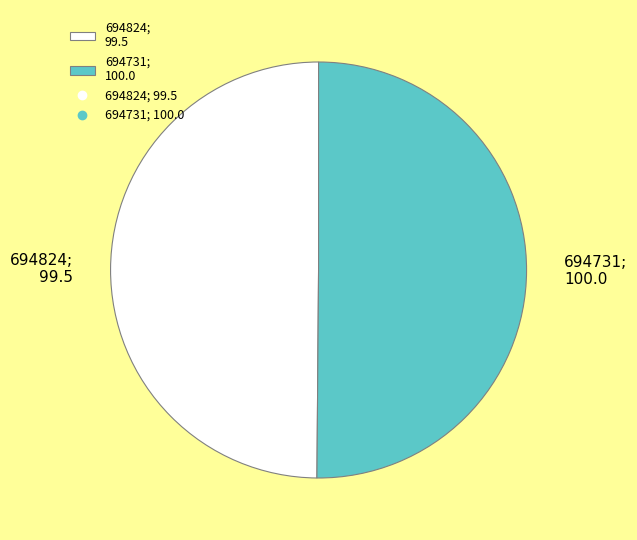

Is the sum of 694731; 100.0 and 694824; 99.5 greater than half?

Yes